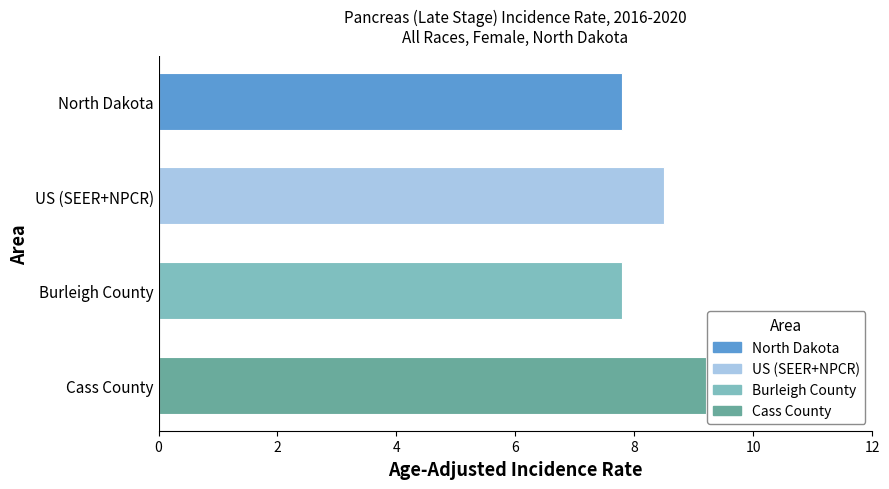

What is the average value?

8.3